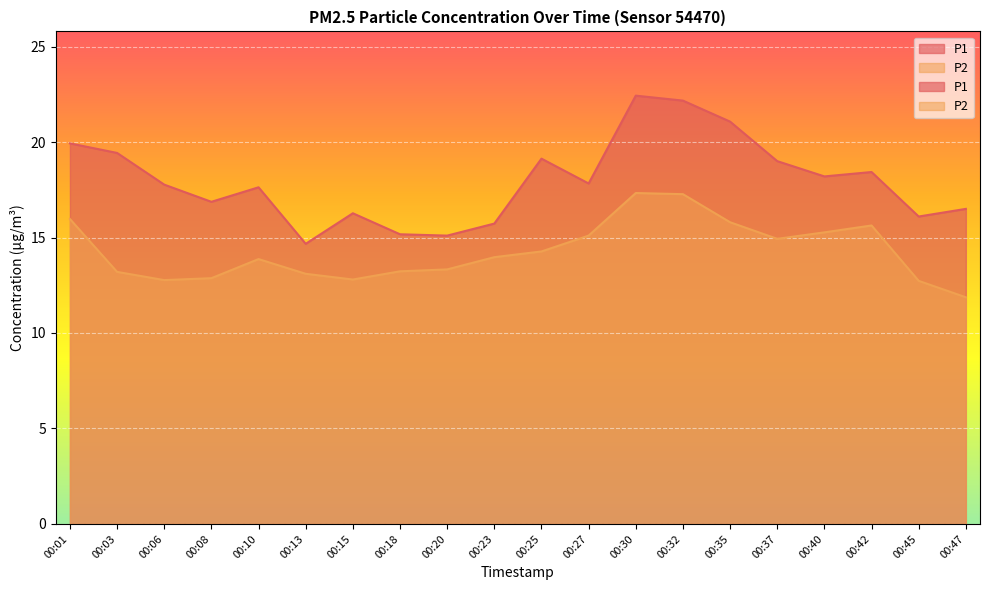

Rank the series at 00:30 from highest to lowest value.

P1, P2